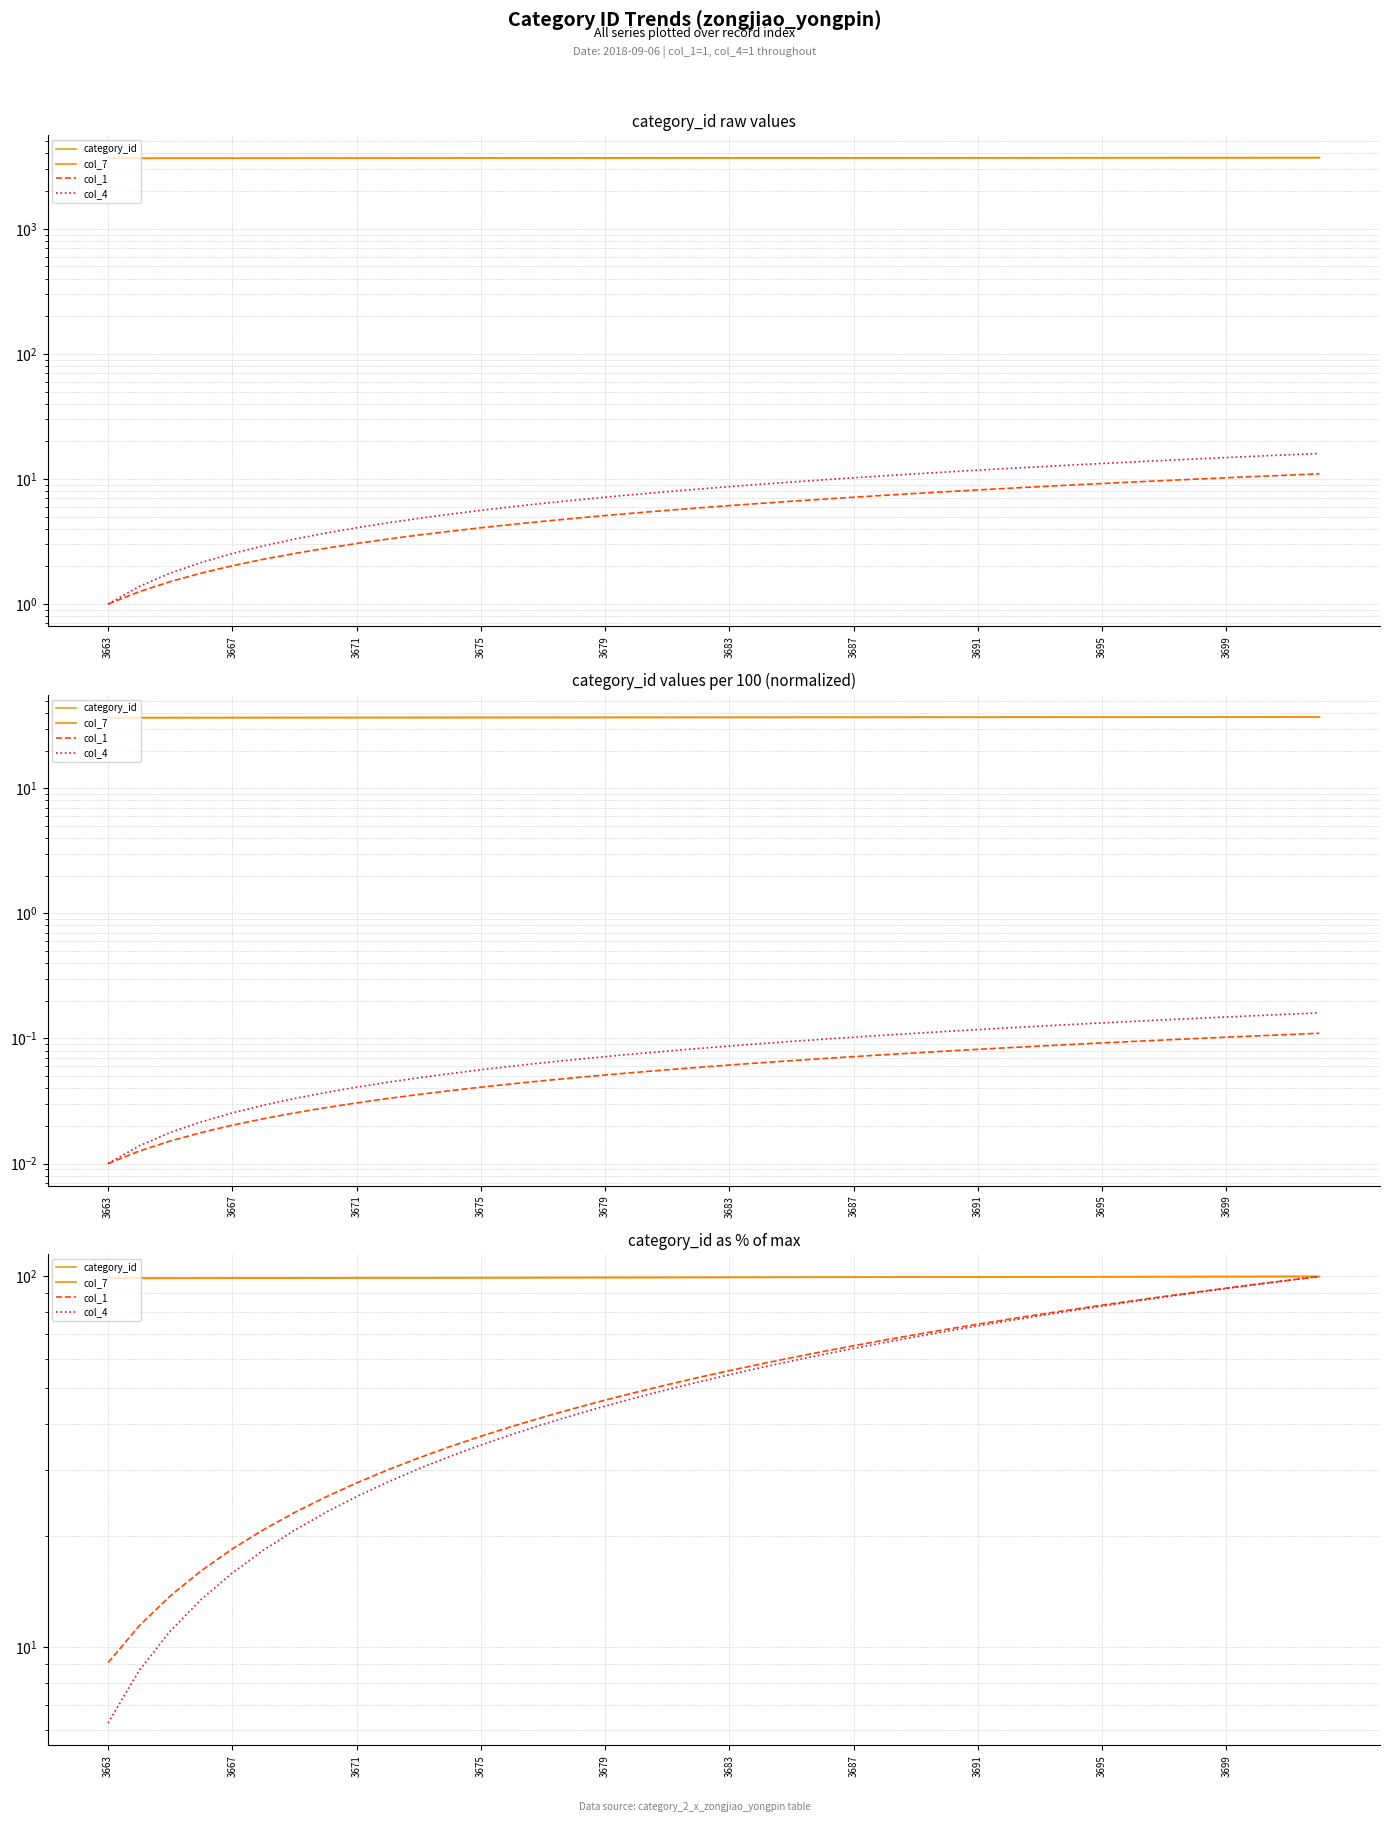

What is the difference between the maximum and minimum values in the col_1 series?

90.9